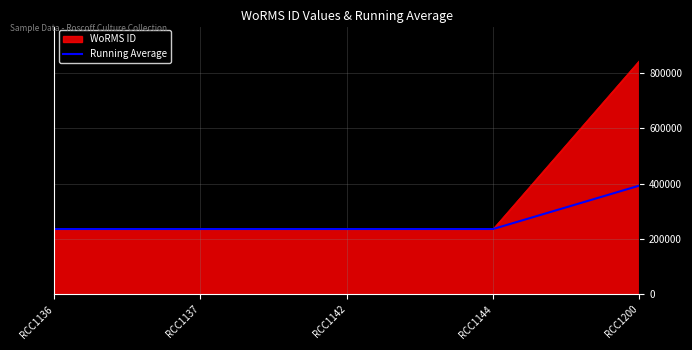

What is the total value across all series at RCC1142?

471846.0